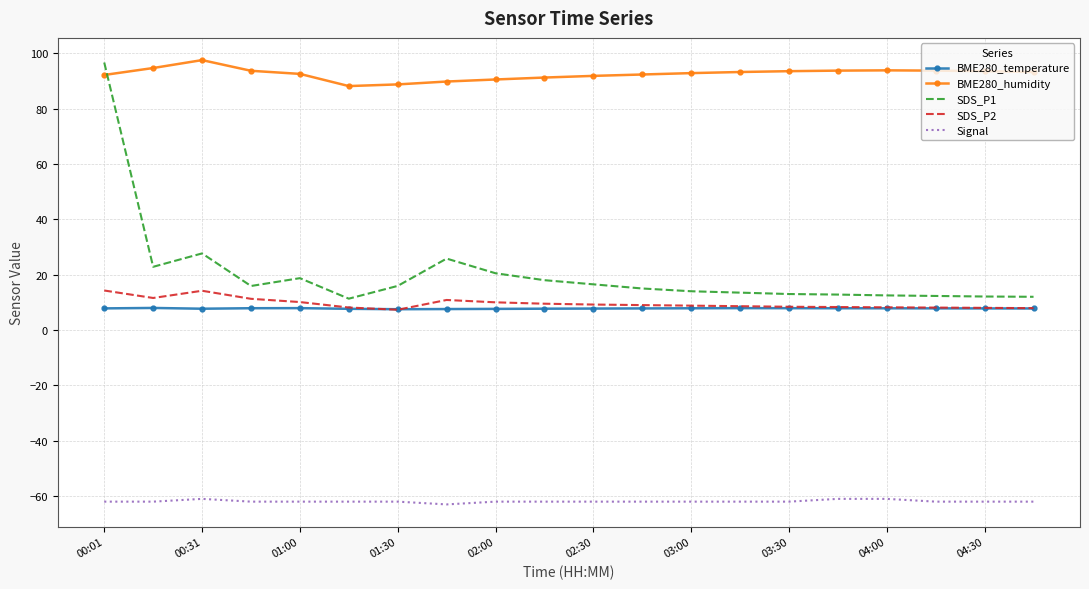

Which series has the widest spread of values?

SDS_P1